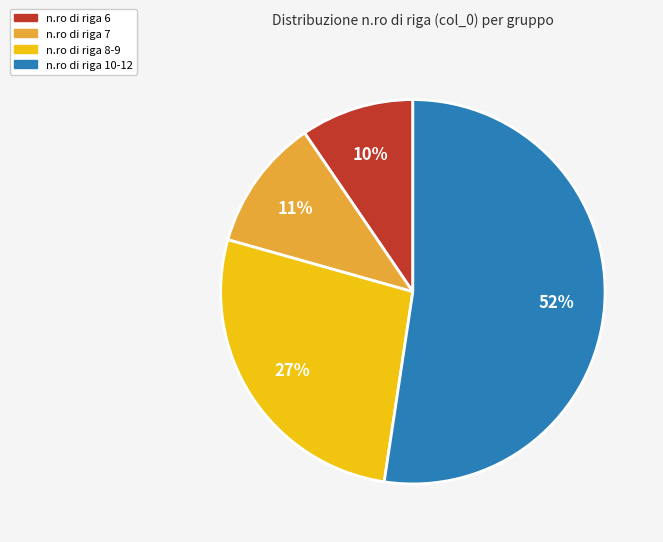

Does any single category account for the majority?

Yes